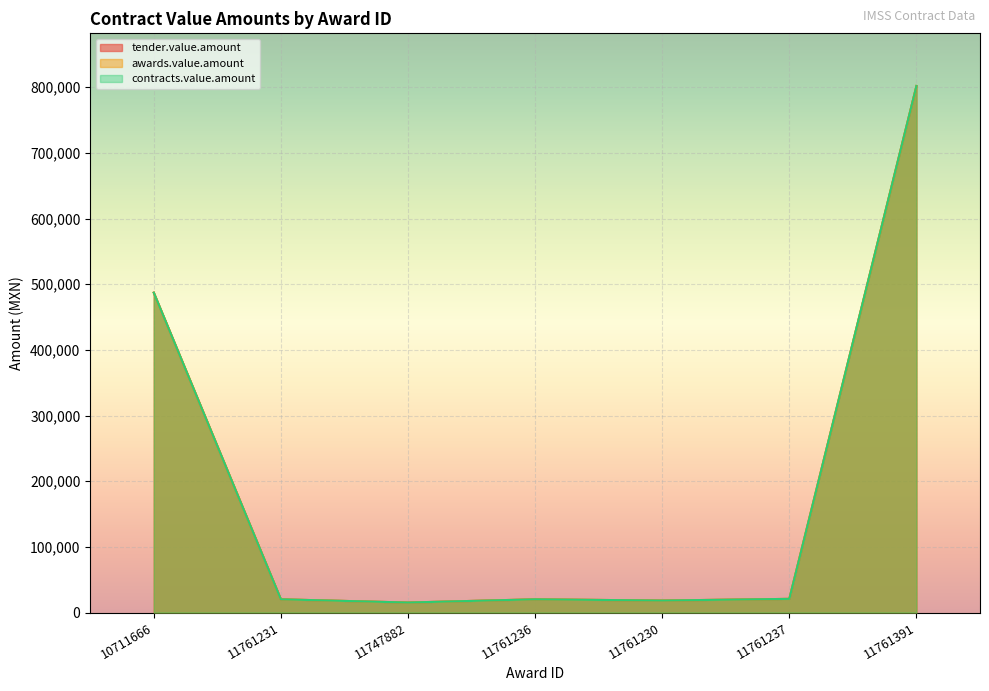

Reading left to right, transcribe all the data shown in this chart.

tender.value.amount: 10711666=487183.0	11761231=20118.4	11747882=15198.8	11761236=20118.4	11761230=18238.5	11761237=20806.9	11761391=801955.8
awards.value.amount: 10711666=487183.0	11761231=20118.4	11747882=15198.8	11761236=20118.4	11761230=18238.5	11761237=20806.9	11761391=801955.8
contracts.value.amount: 10711666=487183.0	11761231=20118.4	11747882=15198.8	11761236=20118.4	11761230=18238.5	11761237=20806.9	11761391=801955.8